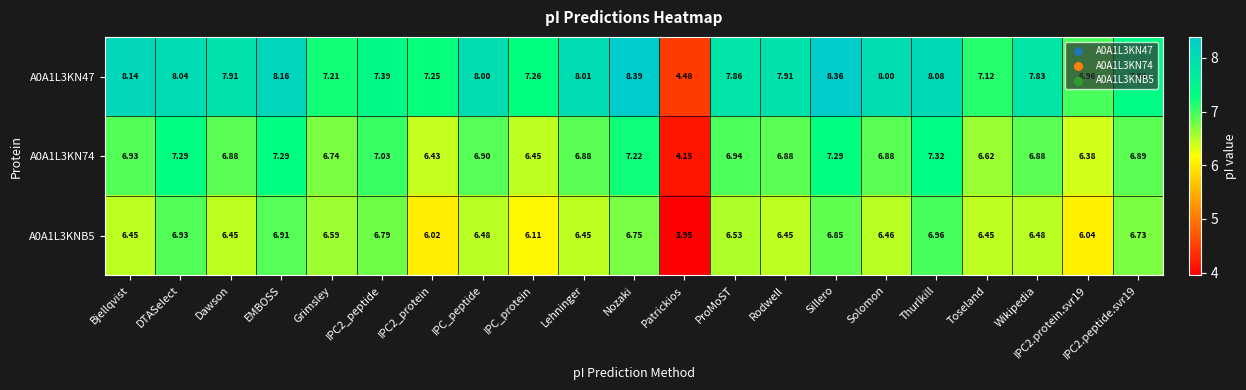

At how many categories does at least one series exceed 6?

20